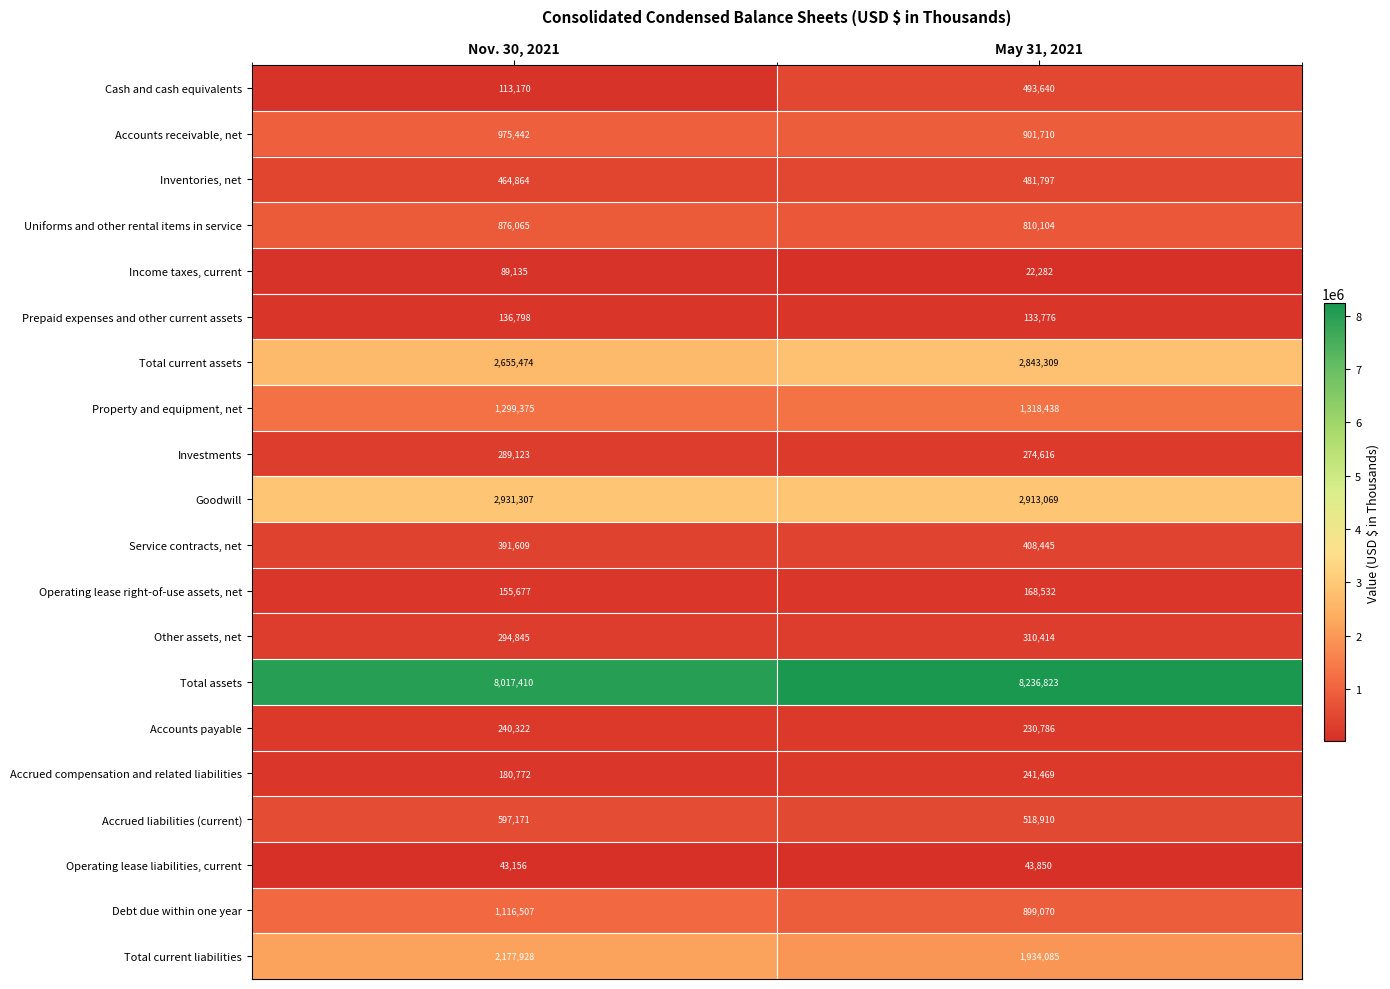

At how many categories does at least one series exceed 1705152?

2